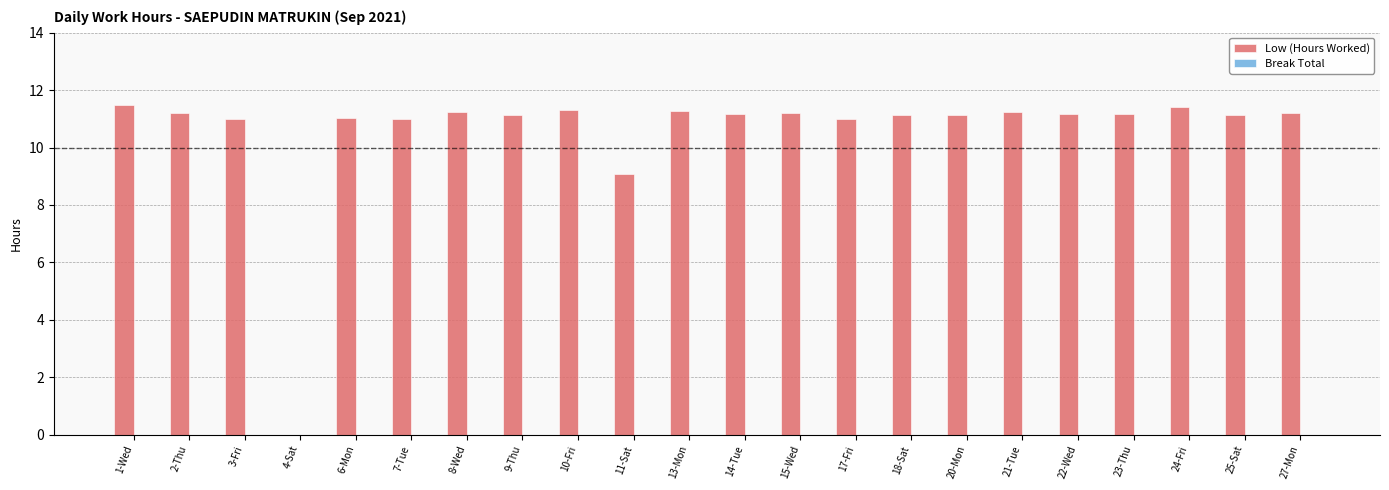

At which label is the value closest to 5?

11-Sat